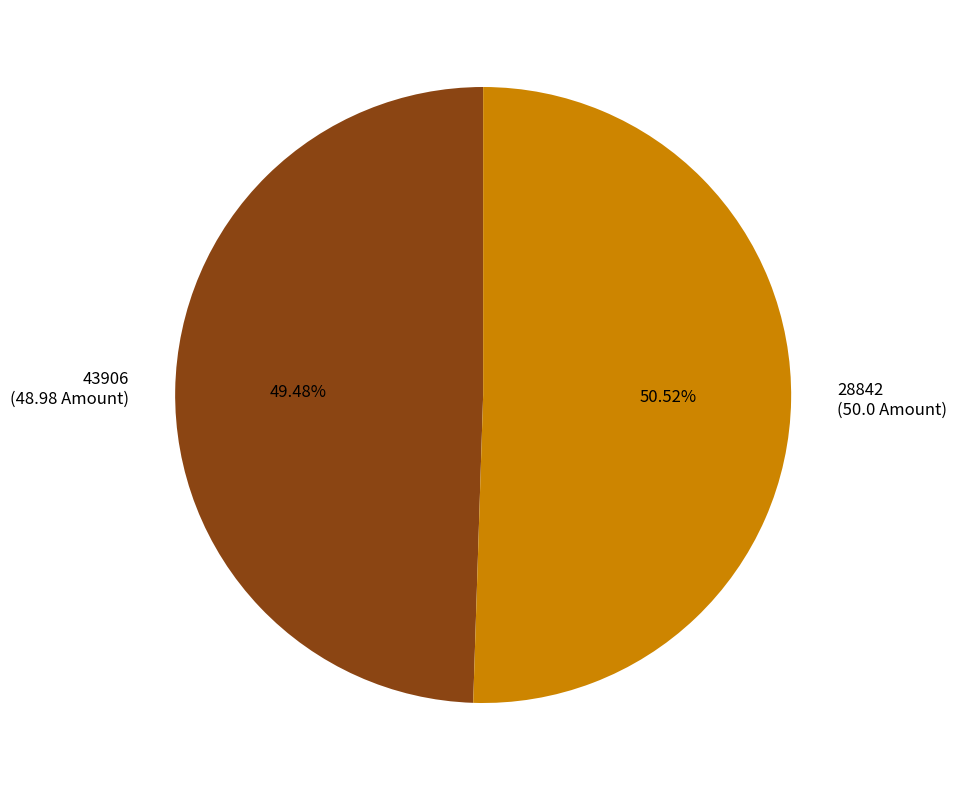

Rank the categories by value from highest to lowest.

28842, 43906